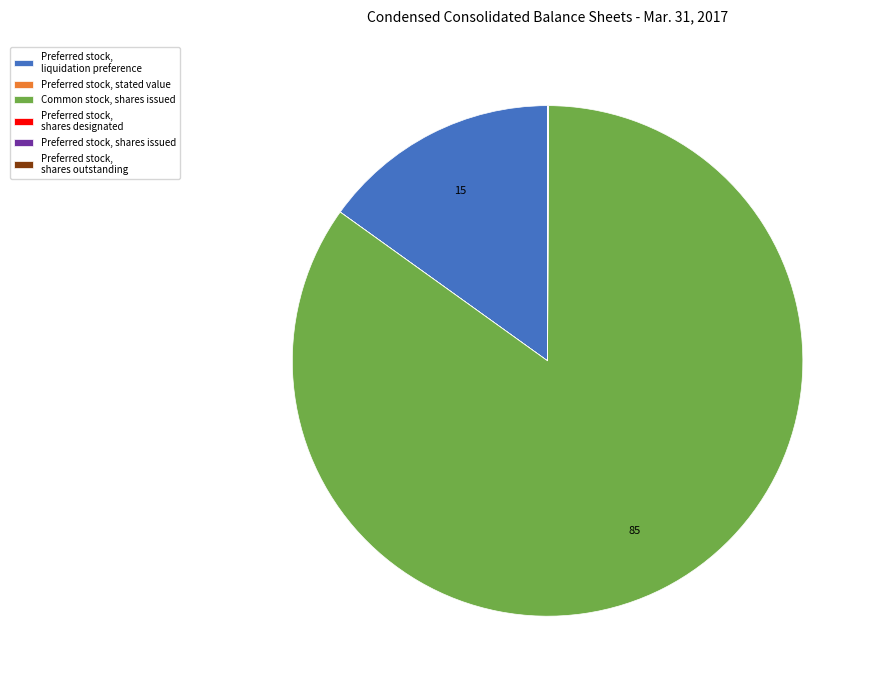

Is it true that Preferred stock, liquidation preference is 15% of the pie?

True